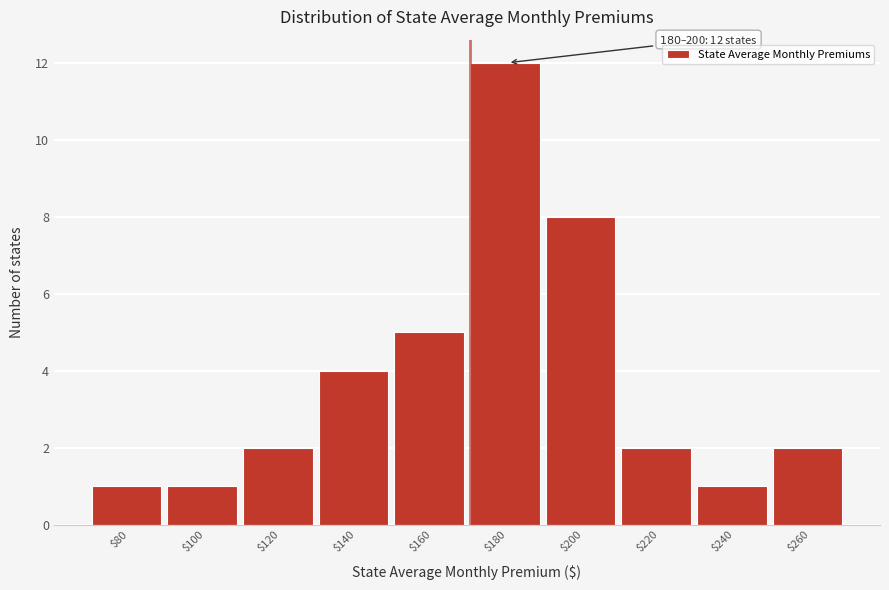

Reading left to right, extract all data points from this chart.

1	1	2	4	5	12	8	2	1	2